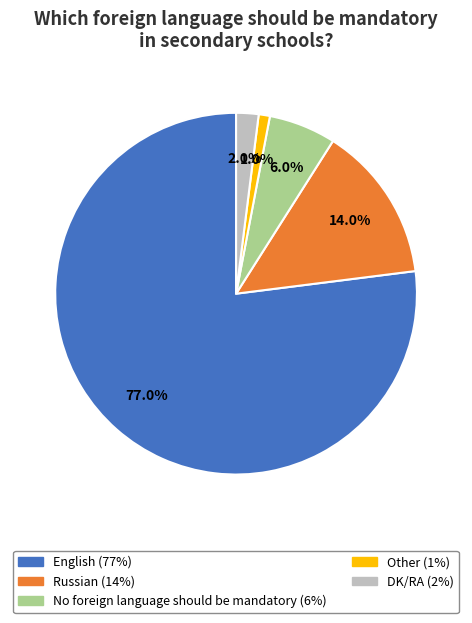

To the nearest percent, what is the difference between the English and DK/RA slice percentages?

75%